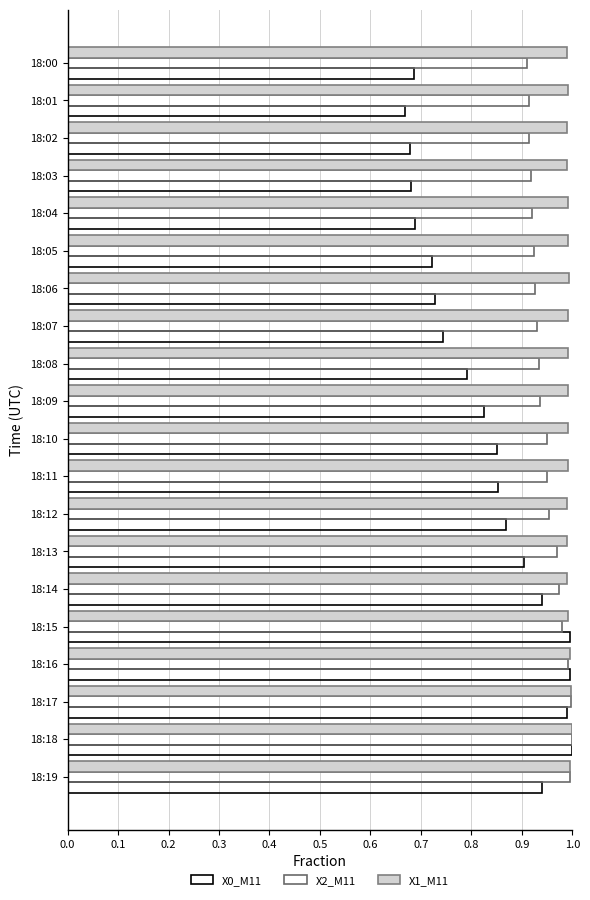

Reading right to left, what are all the values shown in this chart?

X0_M11: 0.9	1.0	1.0	1.0	1.0	0.9	0.9	0.9	0.9	0.9	0.8	0.8	0.7	0.7	0.7	0.7	0.7	0.7	0.7	0.7
X2_M11: 1.0	1.0	1.0	1.0	1.0	1.0	1.0	1.0	0.9	1.0	0.9	0.9	0.9	0.9	0.9	0.9	0.9	0.9	0.9	0.9
X1_M11: 1.0	1.0	1.0	1.0	1.0	1.0	1.0	1.0	1.0	1.0	1.0	1.0	1.0	1.0	1.0	1.0	1.0	1.0	1.0	1.0